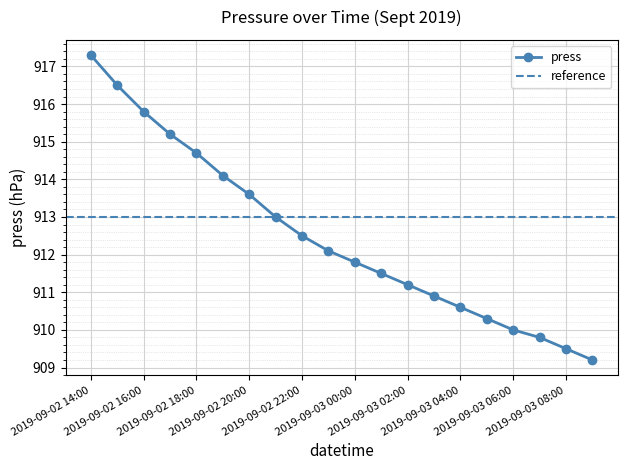

The chart shows a value of 910.3 at 2019-09-03 05:00. True or false?

True